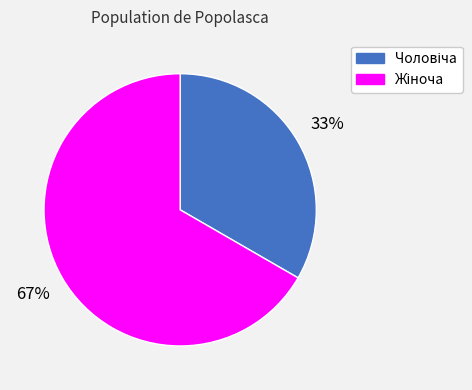

Is there a majority slice in this chart?

Yes